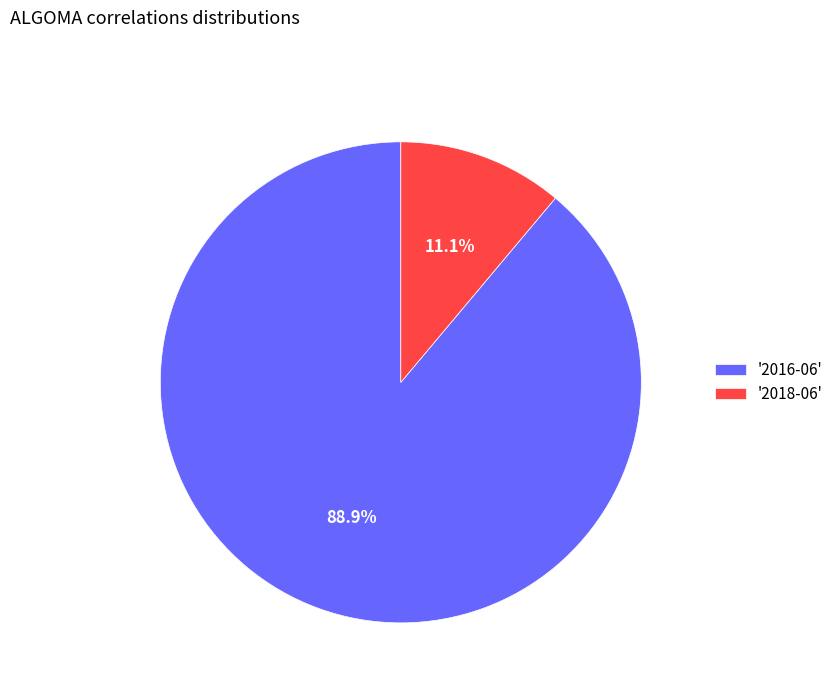

Combined, do '2018-06' and '2016-06' account for over 50%?

Yes